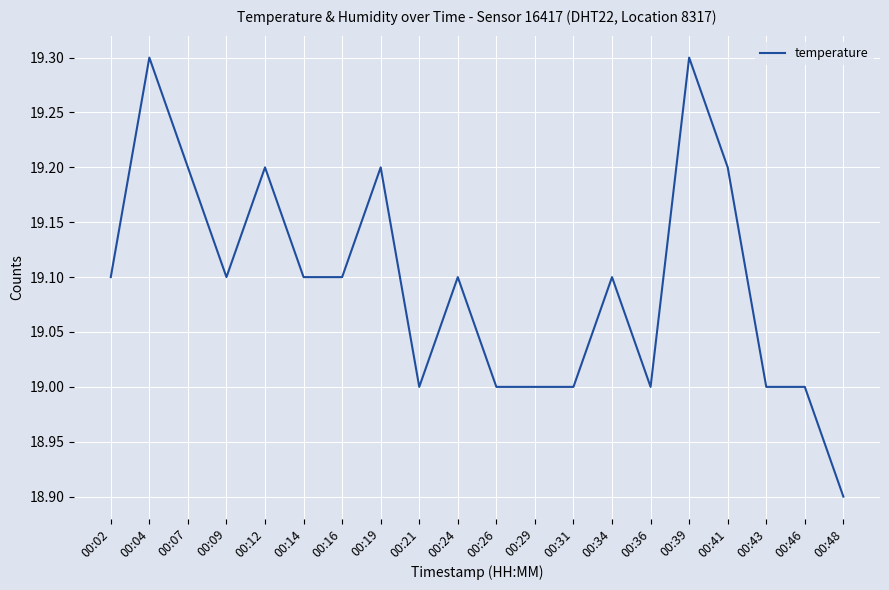

What is the change in value from 00:34 to 00:43?

-0.1